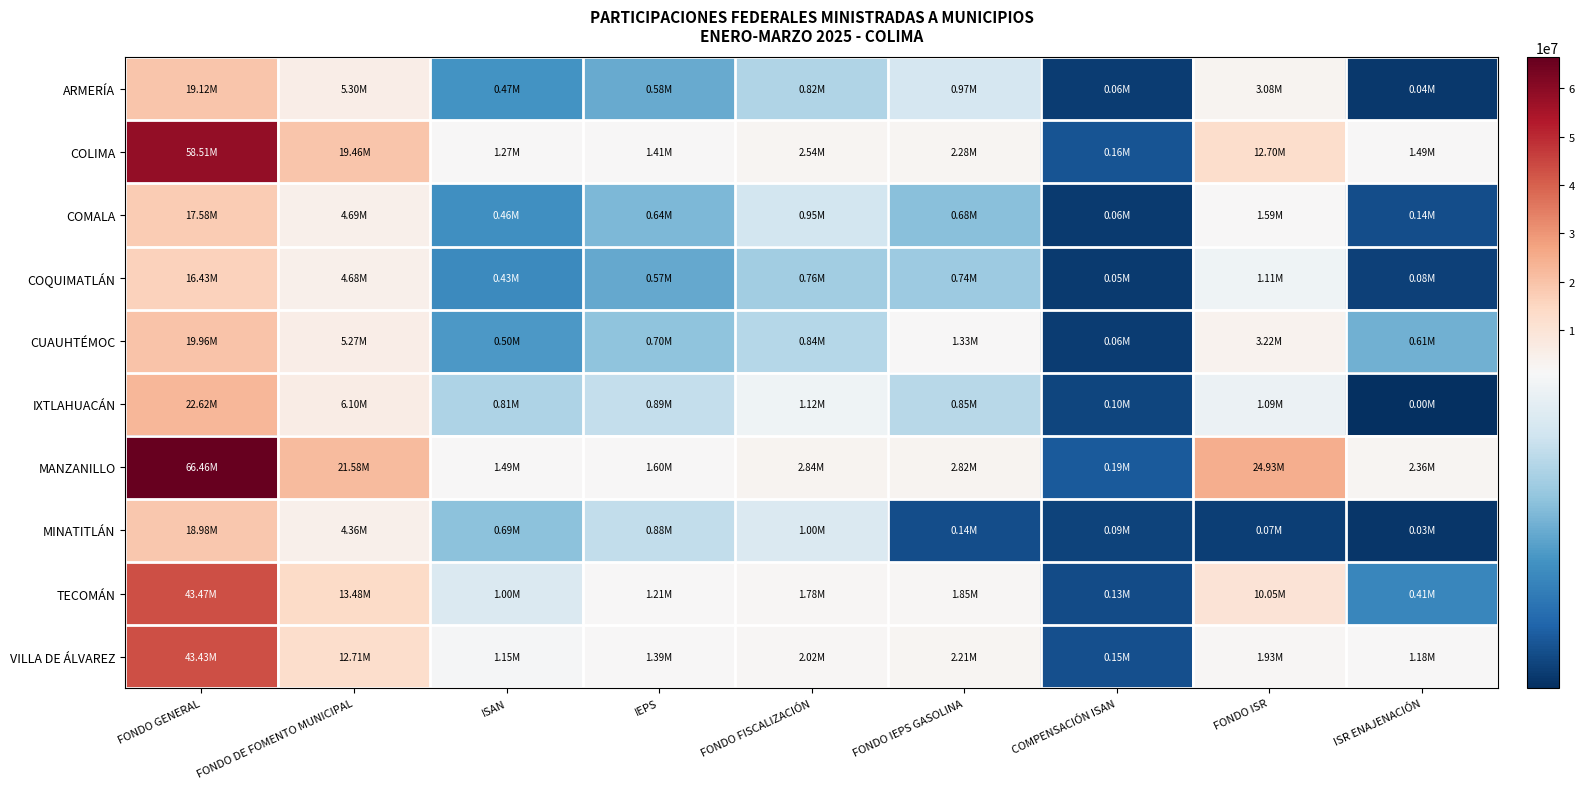

Reading left to right, extract all data points from this chart.

ARMERÍA: FONDO GENERAL=19115650.5	FONDO DE FOMENTO MUNICIPAL=5301493.5	ISAN=474512.9	IEPS=583499.5	FONDO FISCALIZACIÓN=820578.8	FONDO IEPS GASOLINA=970808.2	COMPENSACIÓN ISAN=60578.2	FONDO ISR=3082375.0	ISR ENAJENACIÓN=42094.4
COLIMA: FONDO GENERAL=58506846.4	FONDO DE FOMENTO MUNICIPAL=19456512.3	ISAN=1269239.5	IEPS=1411942.5	FONDO FISCALIZACIÓN=2539821.9	FONDO IEPS GASOLINA=2276021.5	COMPENSACIÓN ISAN=162036.1	FONDO ISR=12702972.0	ISR ENAJENACIÓN=1489824.6
COMALA: FONDO GENERAL=17580052.1	FONDO DE FOMENTO MUNICIPAL=4690718.1	ISAN=457514.3	IEPS=639546.1	FONDO FISCALIZACIÓN=950674.8	FONDO IEPS GASOLINA=677132.9	COMPENSACIÓN ISAN=58408.1	FONDO ISR=1593405.1	ISR ENAJENACIÓN=138398.9
COQUIMATLÁN: FONDO GENERAL=16432846.6	FONDO DE FOMENTO MUNICIPAL=4678112.2	ISAN=425981.0	IEPS=570024.2	FONDO FISCALIZACIÓN=758029.3	FONDO IEPS GASOLINA=739386.2	COMPENSACIÓN ISAN=54382.4	FONDO ISR=1111679.0	ISR ENAJENACIÓN=80721.4
CUAUHTÉMOC: FONDO GENERAL=19959829.9	FONDO DE FOMENTO MUNICIPAL=5267791.0	ISAN=501762.9	IEPS=702810.2	FONDO FISCALIZACIÓN=835956.7	FONDO IEPS GASOLINA=1329072.3	COMPENSACIÓN ISAN=64057.0	FONDO ISR=3221159.0	ISR ENAJENACIÓN=611801.6
IXTLAHUACÁN: FONDO GENERAL=22617081.5	FONDO DE FOMENTO MUNICIPAL=6104731.7	ISAN=805307.8	IEPS=885854.6	FONDO FISCALIZACIÓN=1117501.5	FONDO IEPS GASOLINA=845018.1	COMPENSACIÓN ISAN=102808.8	FONDO ISR=1093740.0	ISR ENAJENACIÓN=4237.5
MANZANILLO: FONDO GENERAL=66457497.4	FONDO DE FOMENTO MUNICIPAL=21584984.2	ISAN=1485081.7	IEPS=1598640.8	FONDO FISCALIZACIÓN=2839302.2	FONDO IEPS GASOLINA=2824047.9	COMPENSACIÓN ISAN=189591.4	FONDO ISR=24931497.0	ISR ENAJENACIÓN=2364977.2
MINATITLÁN: FONDO GENERAL=18980003.1	FONDO DE FOMENTO MUNICIPAL=4362507.2	ISAN=688020.7	IEPS=876819.5	FONDO FISCALIZACIÓN=997891.0	FONDO IEPS GASOLINA=135744.5	COMPENSACIÓN ISAN=87835.4	FONDO ISR=71001.0	ISR ENAJENACIÓN=34924.6
TECOMÁN: FONDO GENERAL=43472350.1	FONDO DE FOMENTO MUNICIPAL=13476266.2	ISAN=997288.9	IEPS=1205446.7	FONDO FISCALIZACIÓN=1783675.1	FONDO IEPS GASOLINA=1852111.0	COMPENSACIÓN ISAN=127317.8	FONDO ISR=10051898.3	ISR ENAJENACIÓN=408437.9
VILLA DE ÁLVAREZ: FONDO GENERAL=43427542.5	FONDO DE FOMENTO MUNICIPAL=12705822.6	ISAN=1148987.9	IEPS=1385720.7	FONDO FISCALIZACIÓN=2019983.5	FONDO IEPS GASOLINA=2213585.2	COMPENSACIÓN ISAN=146684.3	FONDO ISR=1934787.5	ISR ENAJENACIÓN=1182142.7